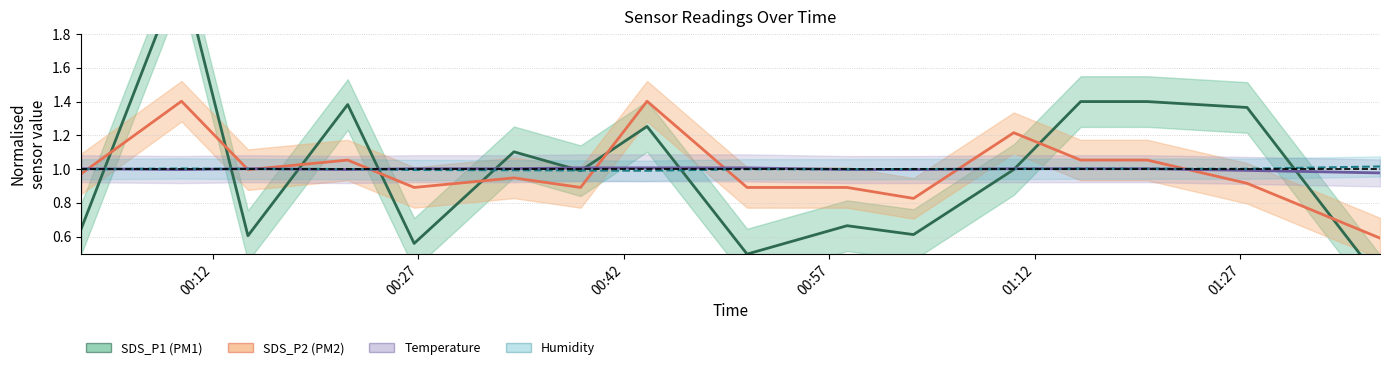

What is the average value of the SDS_P2 series?

1.0